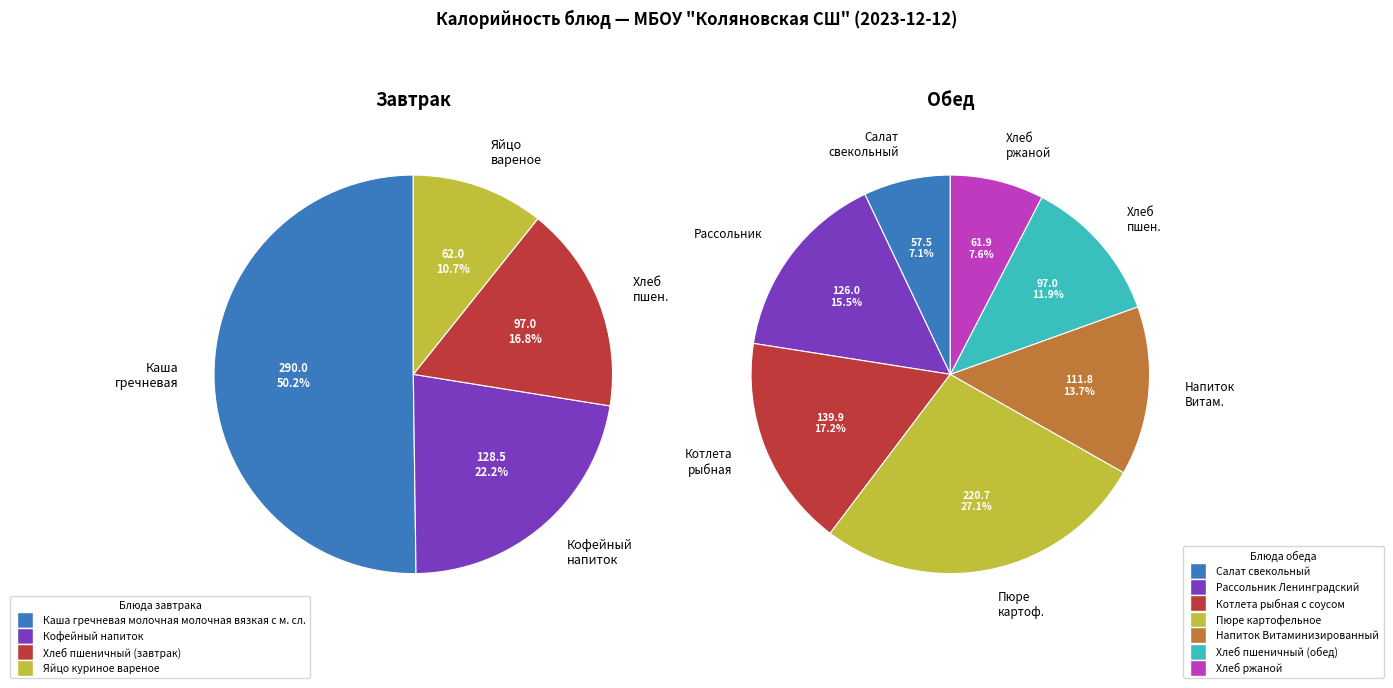

How much of the chart is everything except Яйцо куриное вареное?

89.3%